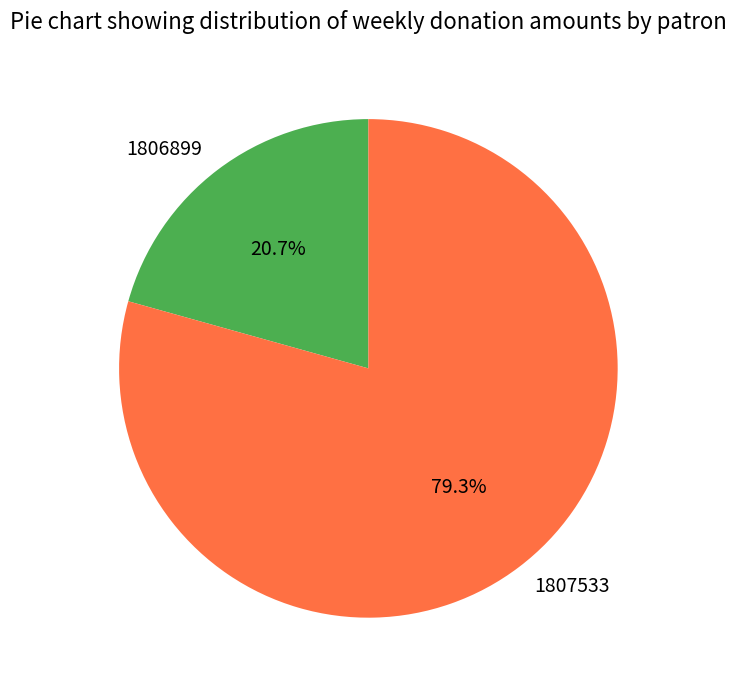

To the nearest percent, what percentage of the pie is 1806899?

21%